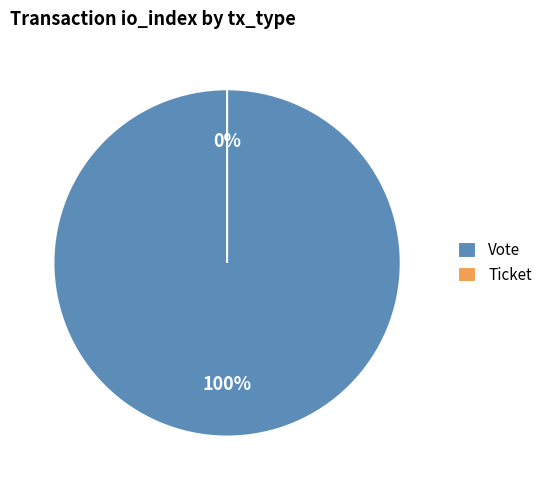

What is the change in value from Vote to Ticket?

-1